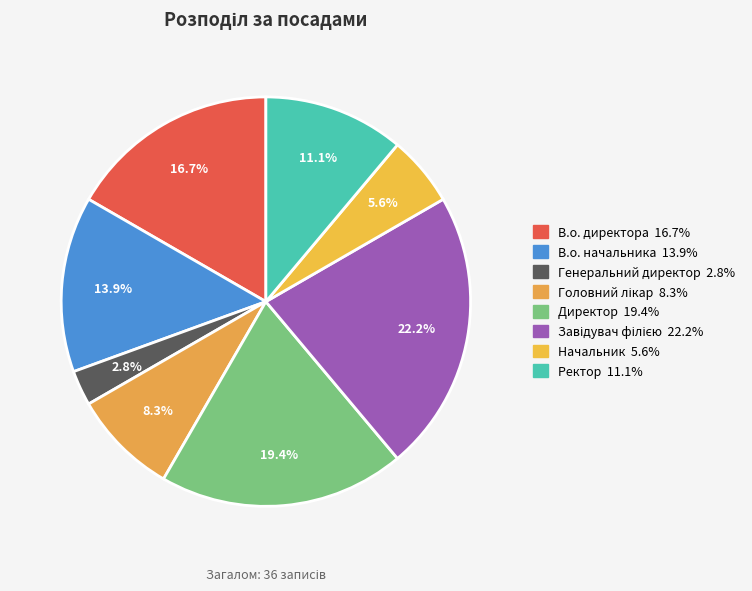

What is the ratio of the value at Завідувач філією to the value at Генеральний директор?

8.0